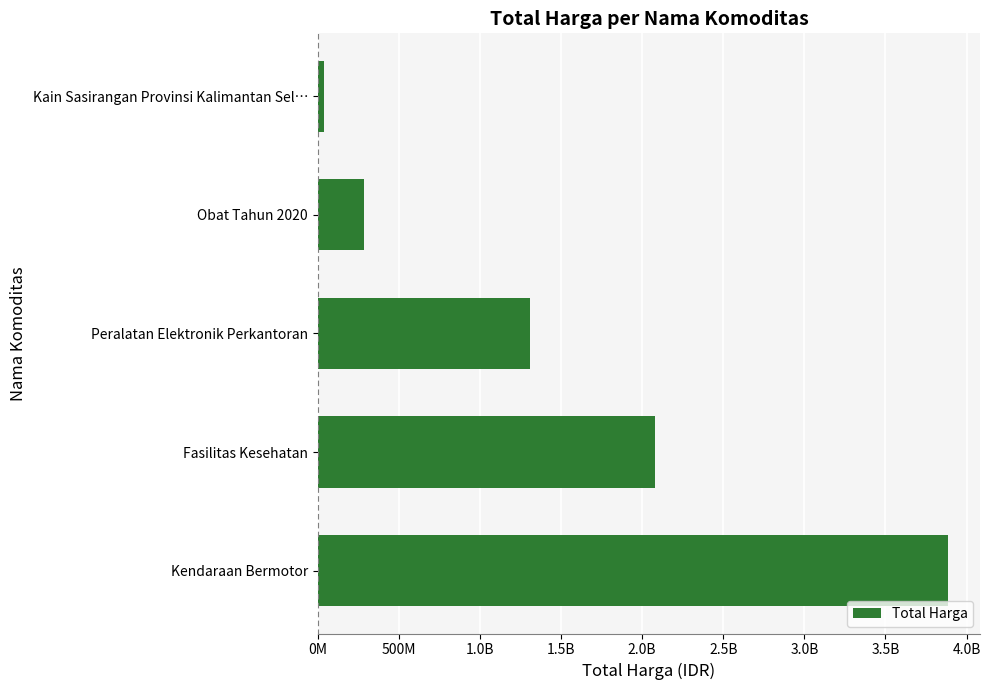

Are the bars horizontal?

Yes